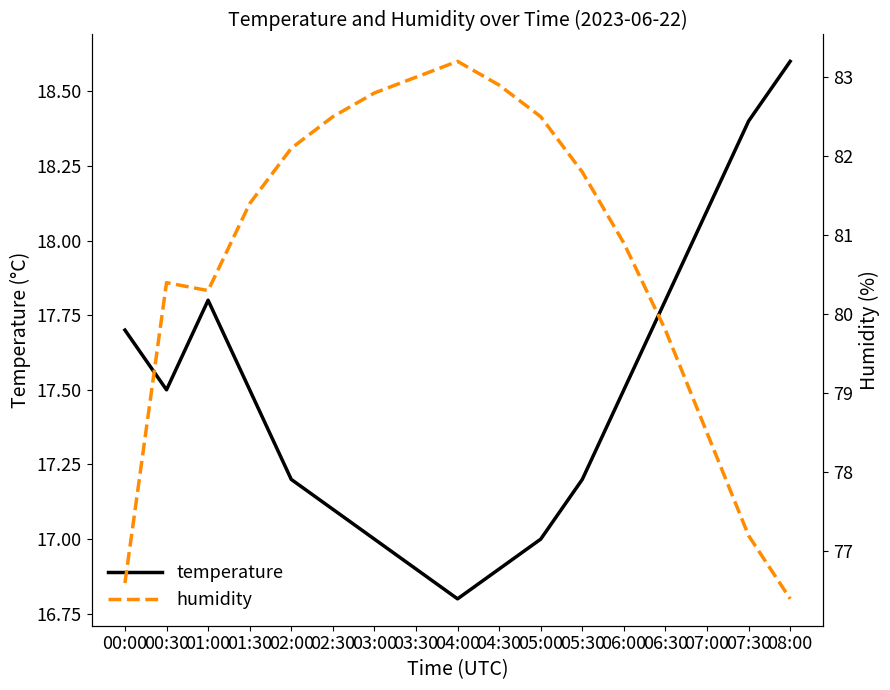

Which category has the highest value in the temperature series?

08:00